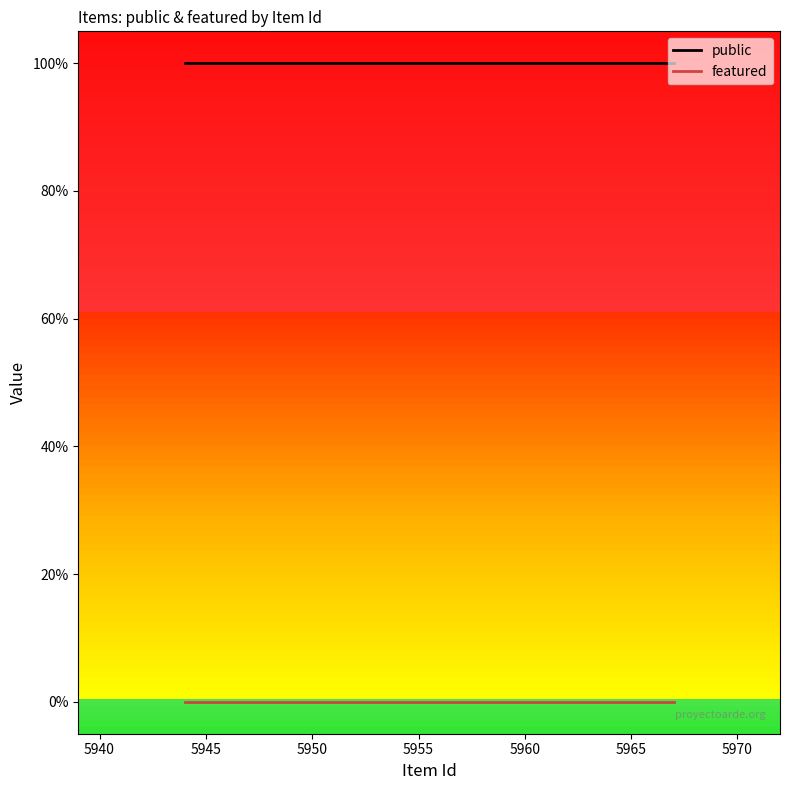

Is this an area chart (filled region under the line)?

No